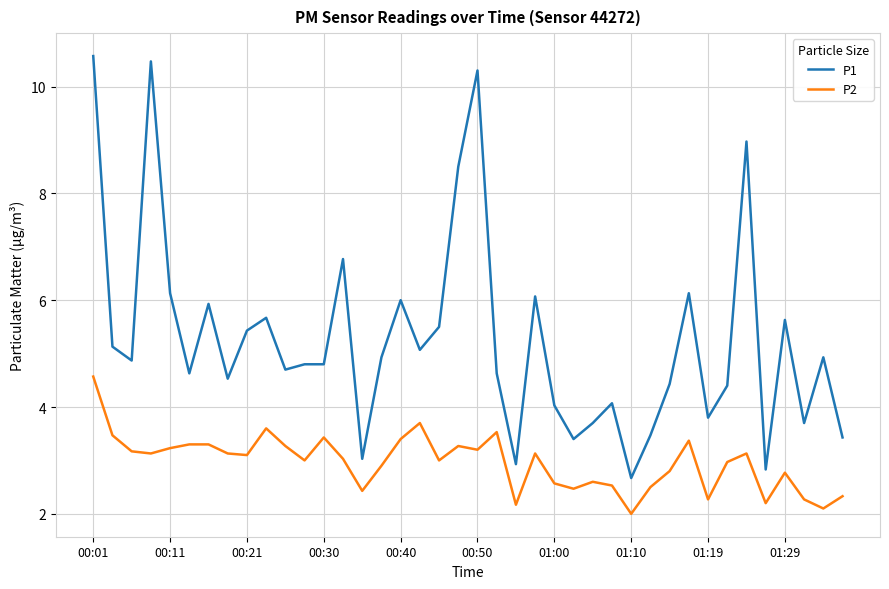

What is the greatest value displayed?

10.6